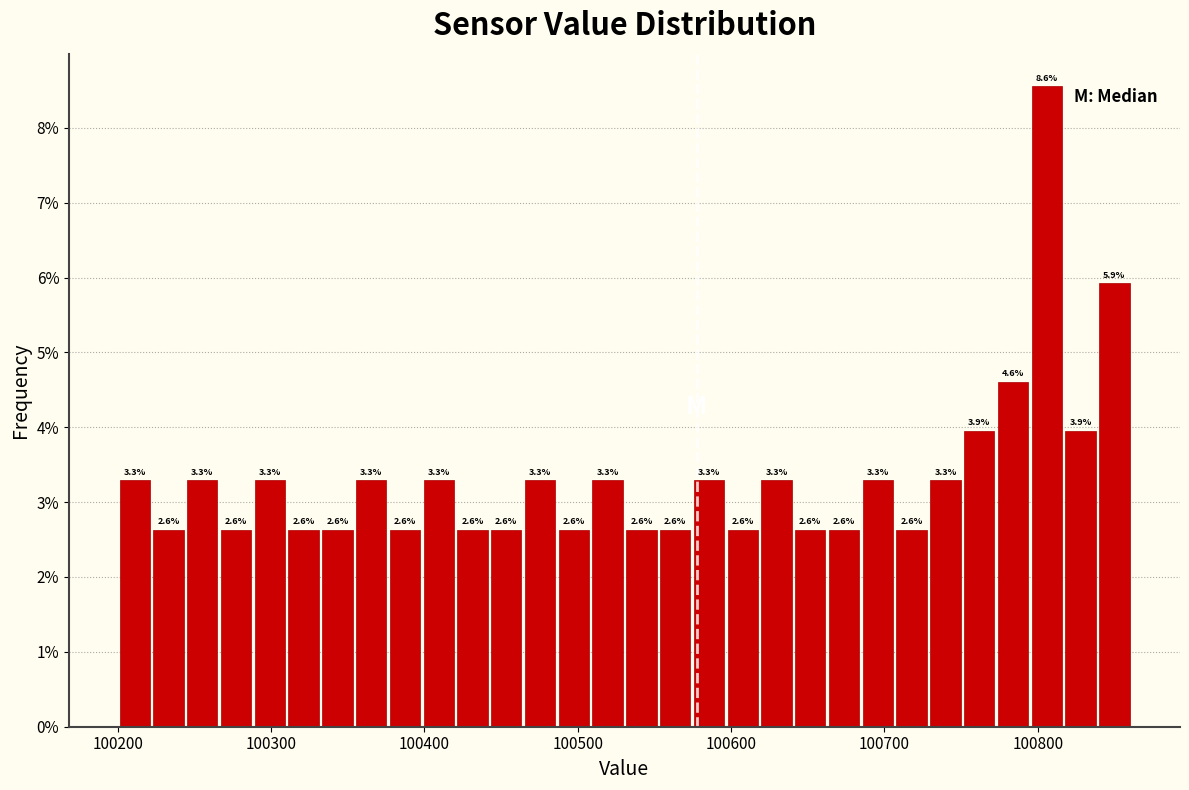

Read against the x-axis, roughly where is the centre of the tallest bar?

100810